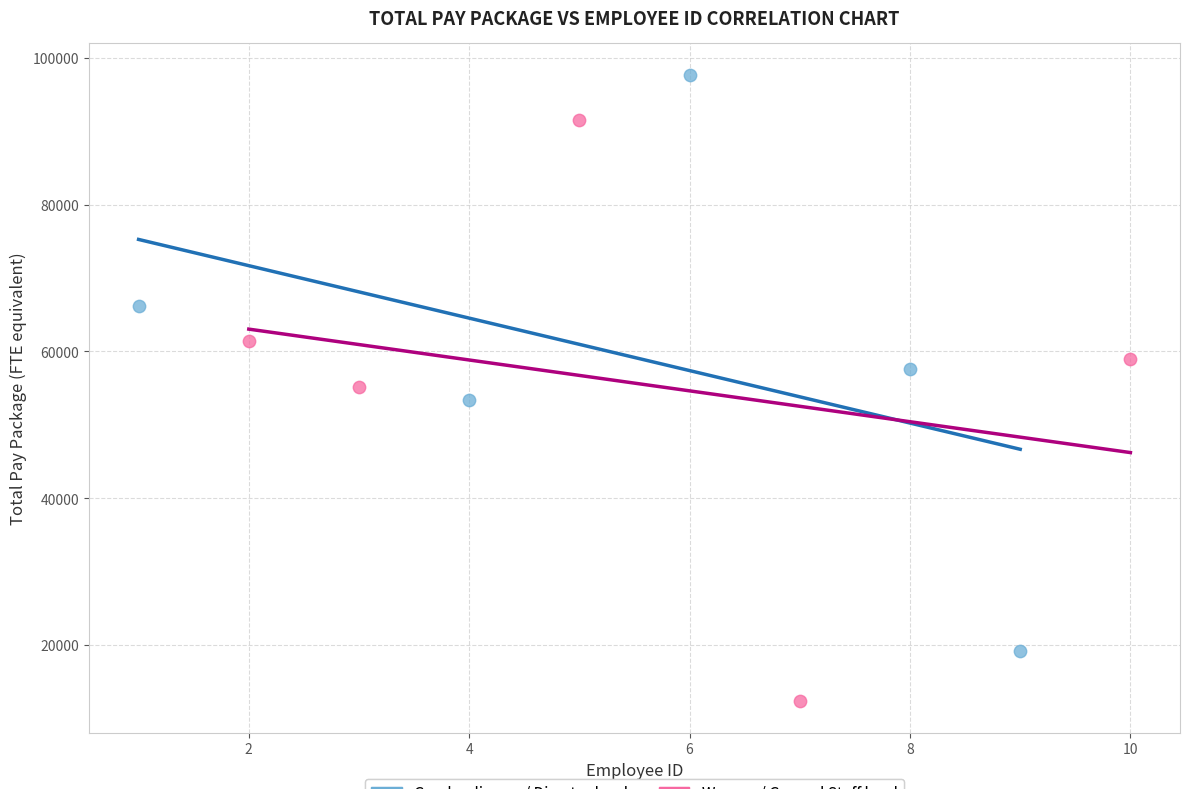

Which series reaches the minimum Y coordinate?

Women / General Staff level